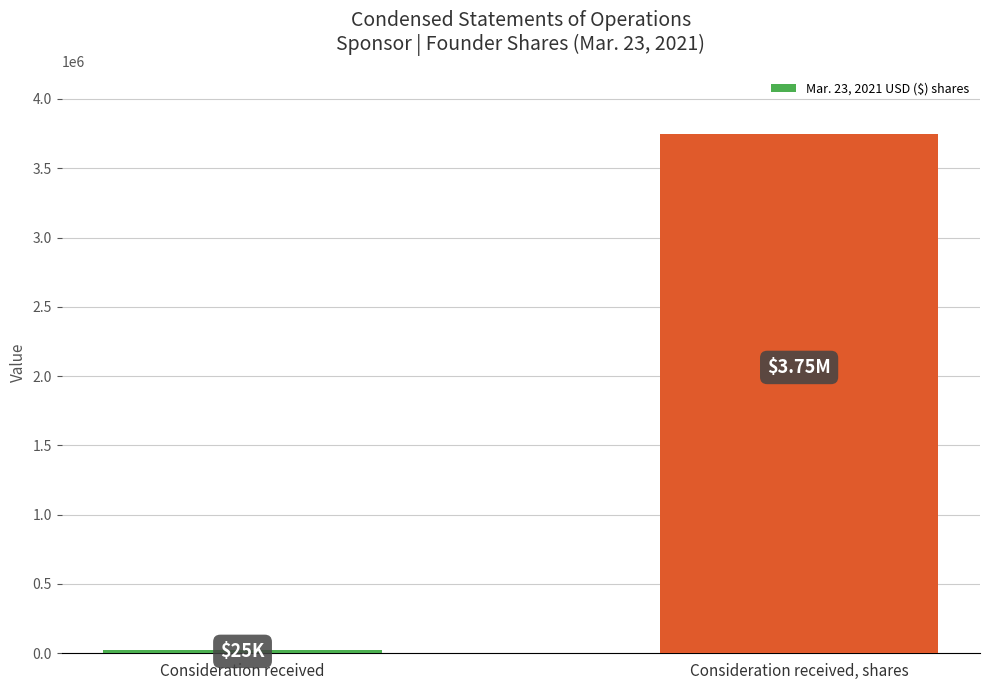

The value at Consideration received, shares is 1673658. True or false?

False